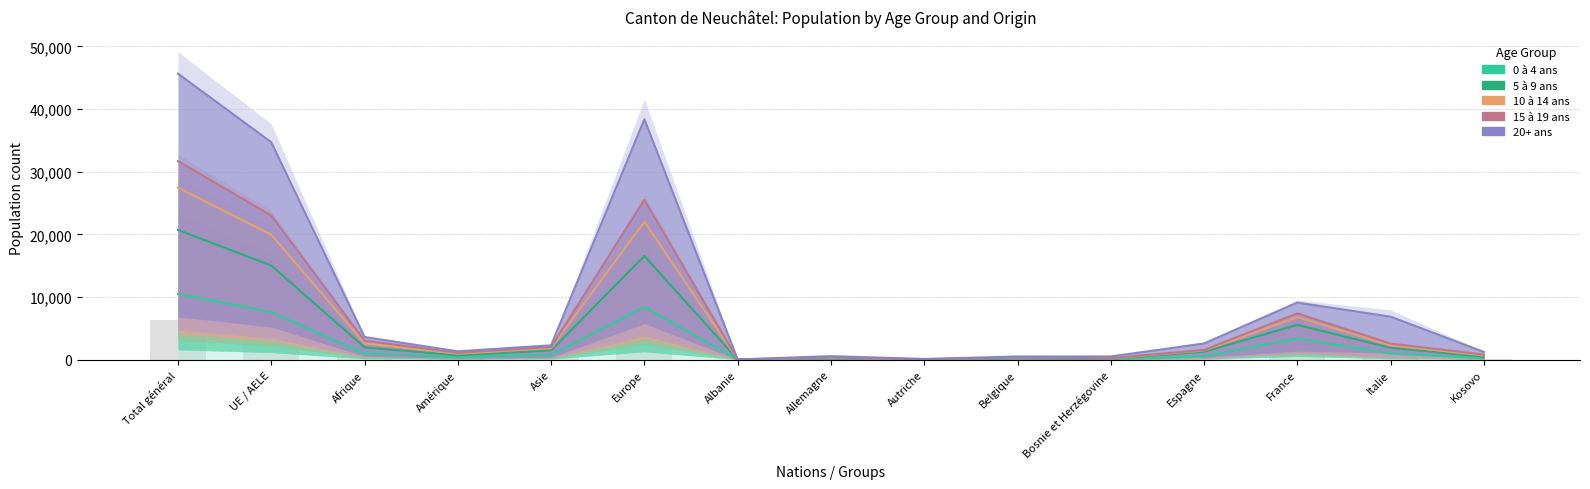

What are all the series names shown in the legend?

0 à 4 ans, 5 à 9 ans, 10 à 14 ans, 15 à 19 ans, 20+ ans